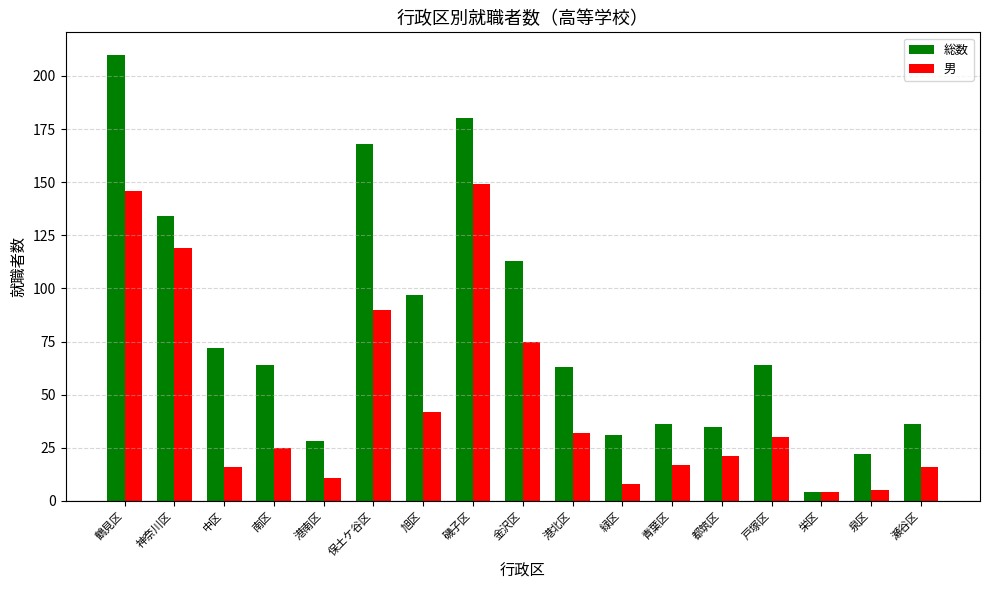

What is the maximum value for 総数?

210